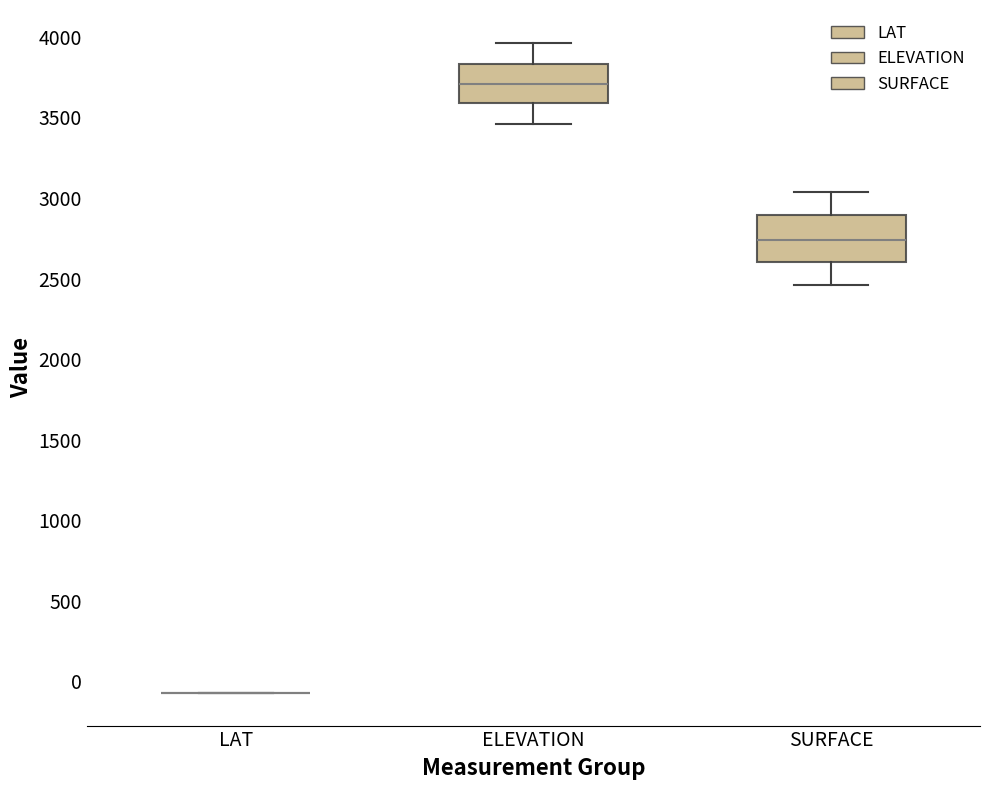

Reading left to right, read every box against the y-axis: the position of its median line, the range the box covers, and the ends of its whiskers. The values are not printed on the chart, so give them approximately, as read against the axis.

LAT: box collapsed to a line at -50, whiskers -50 to -50
ELEVATION: median 3700, box 3600 to 3850, whiskers 3450 to 3950
SURFACE: median 2750, box 2600 to 2900, whiskers 2450 to 3050